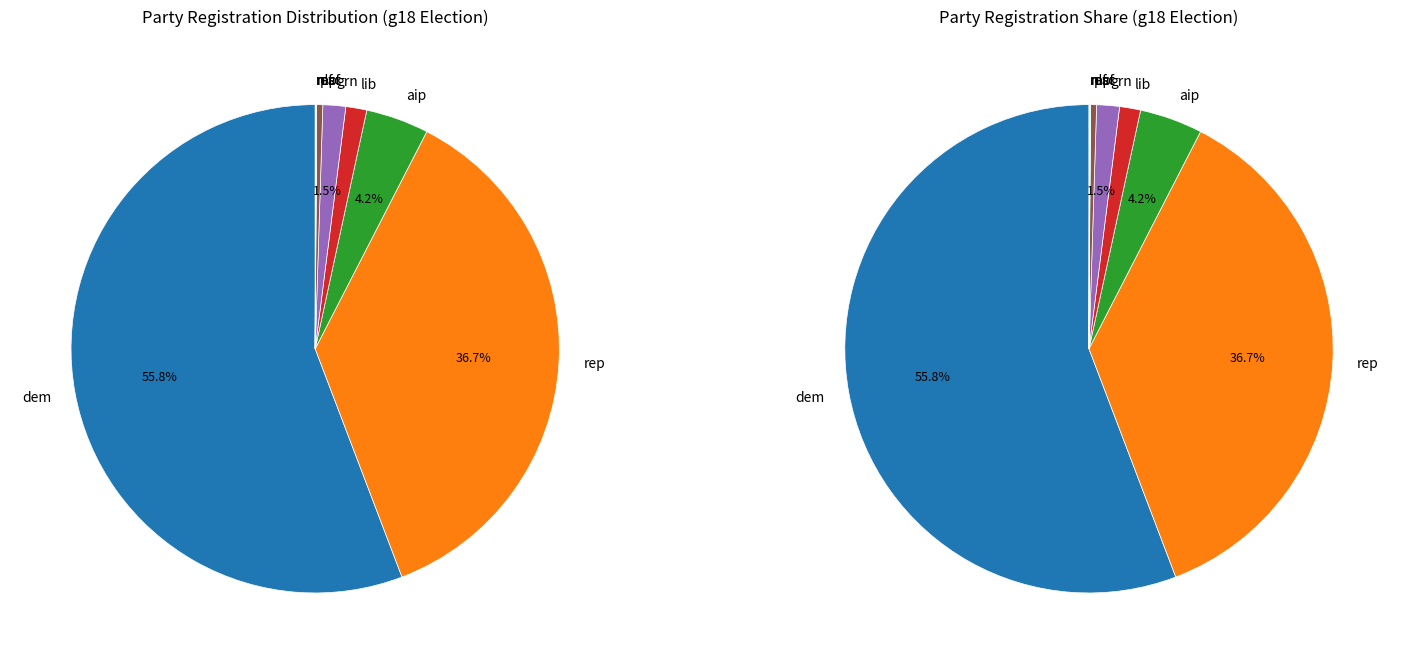

Is the sum of paf and rep greater than half?

No